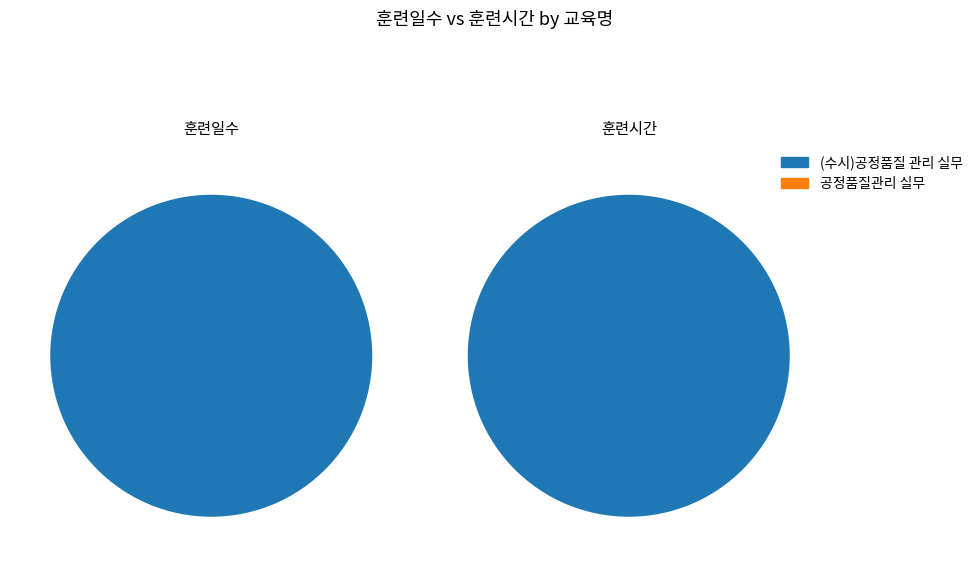

Which series has the largest range (max minus min)?

훈련시간